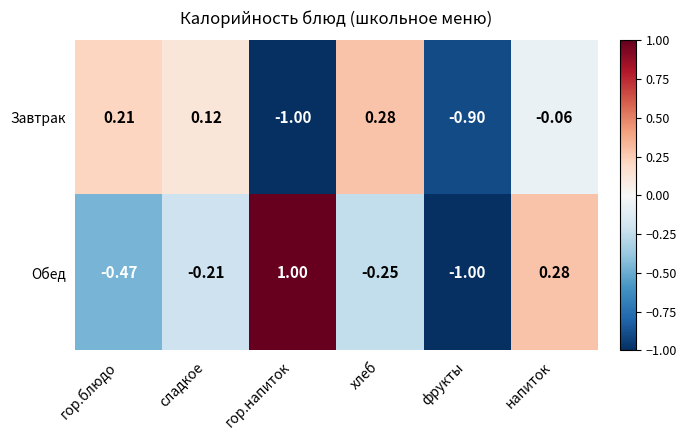

Where is Обед nearest to the value 0?

сладкое